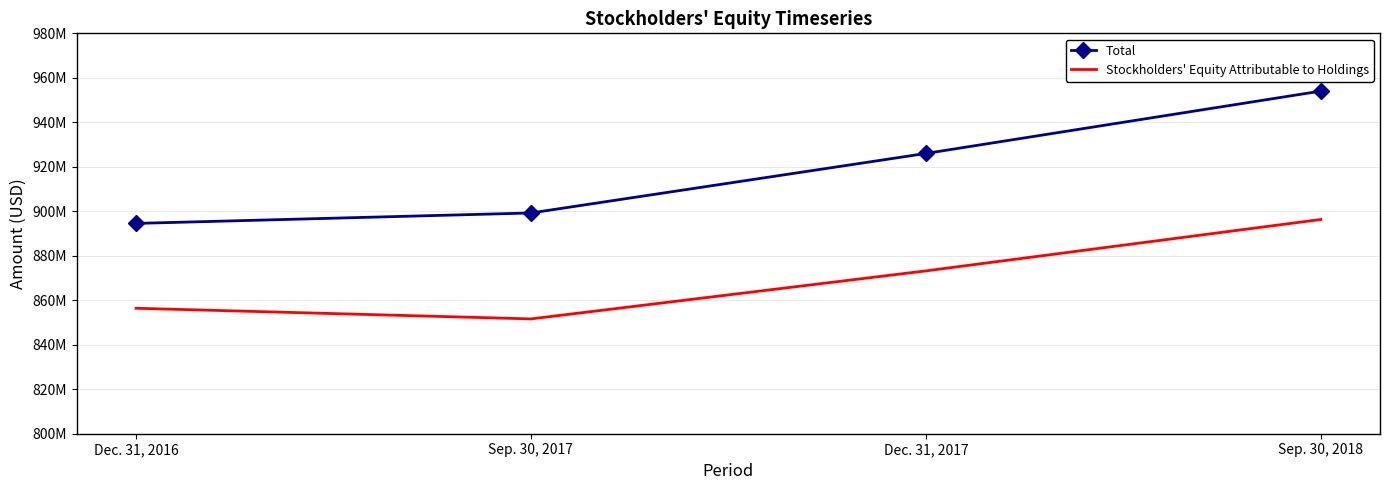

At which category is the sum across all series the highest?

Sep. 30, 2018